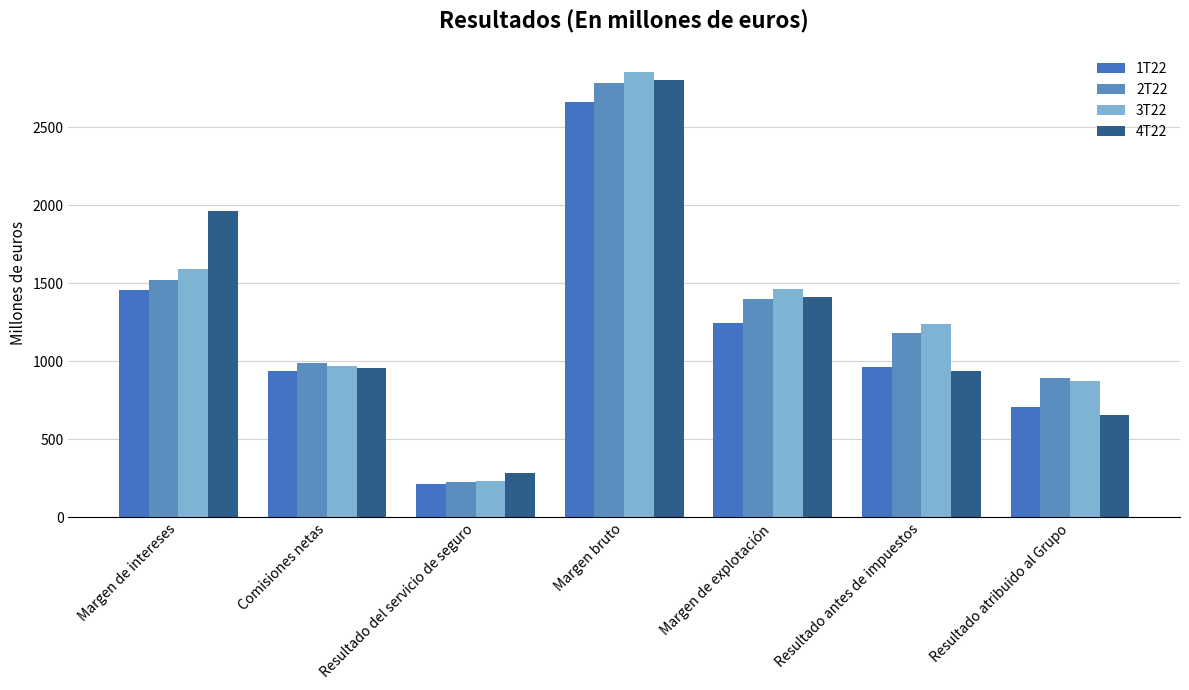

Count the number of data series in this chart.

4